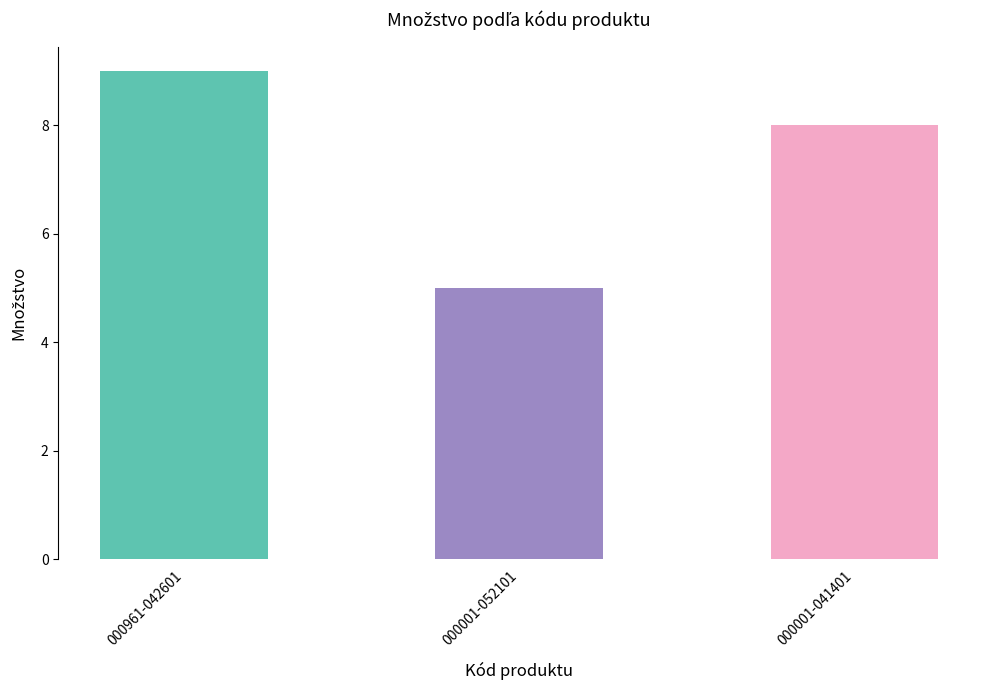

True or false: the data shows 8 at 000001-041401.

True